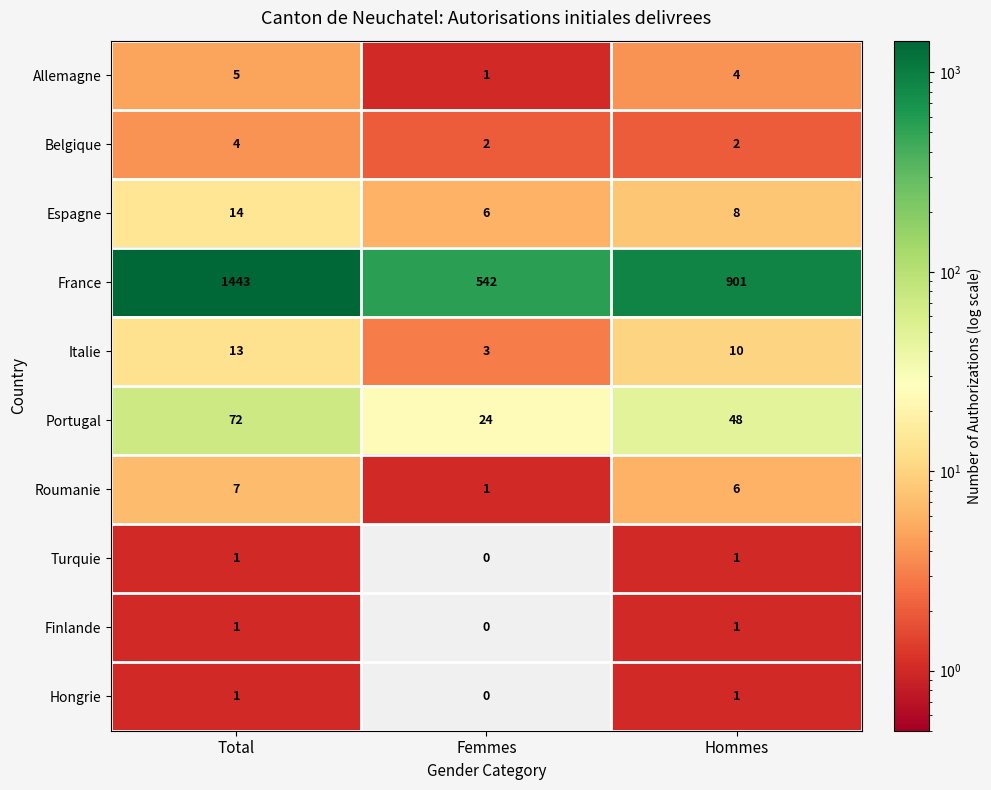

Is it true that Turquie equals 1 at Hommes?

True